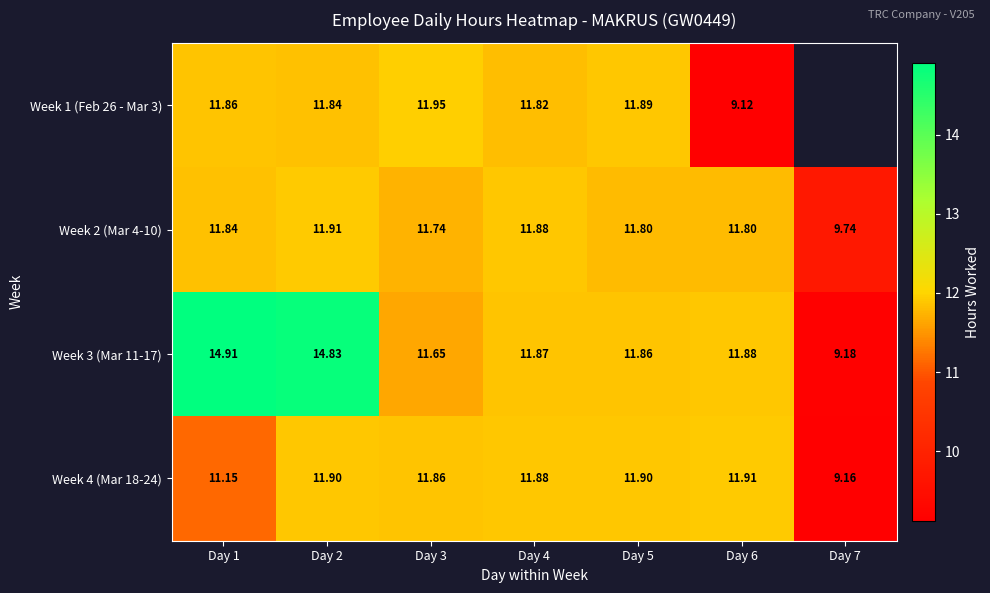

The Week 3 (Mar 11-17) series shows 6.9 at Day 5. True or false?

False